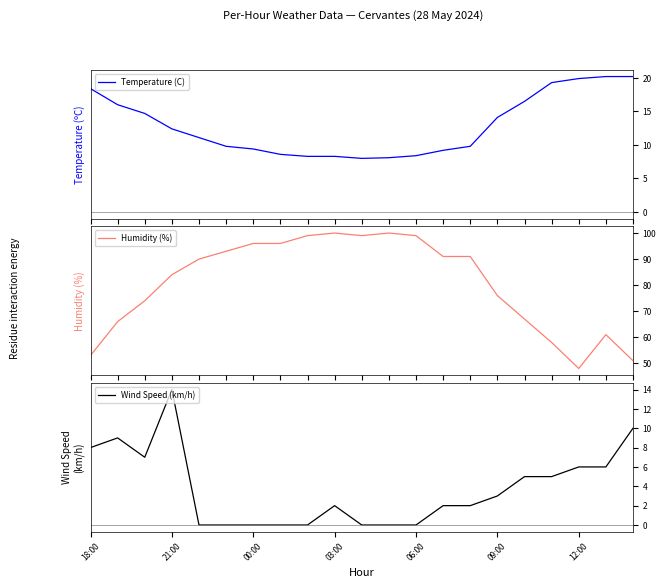

How many interior local valleys does the Temperature (C) series have?

1